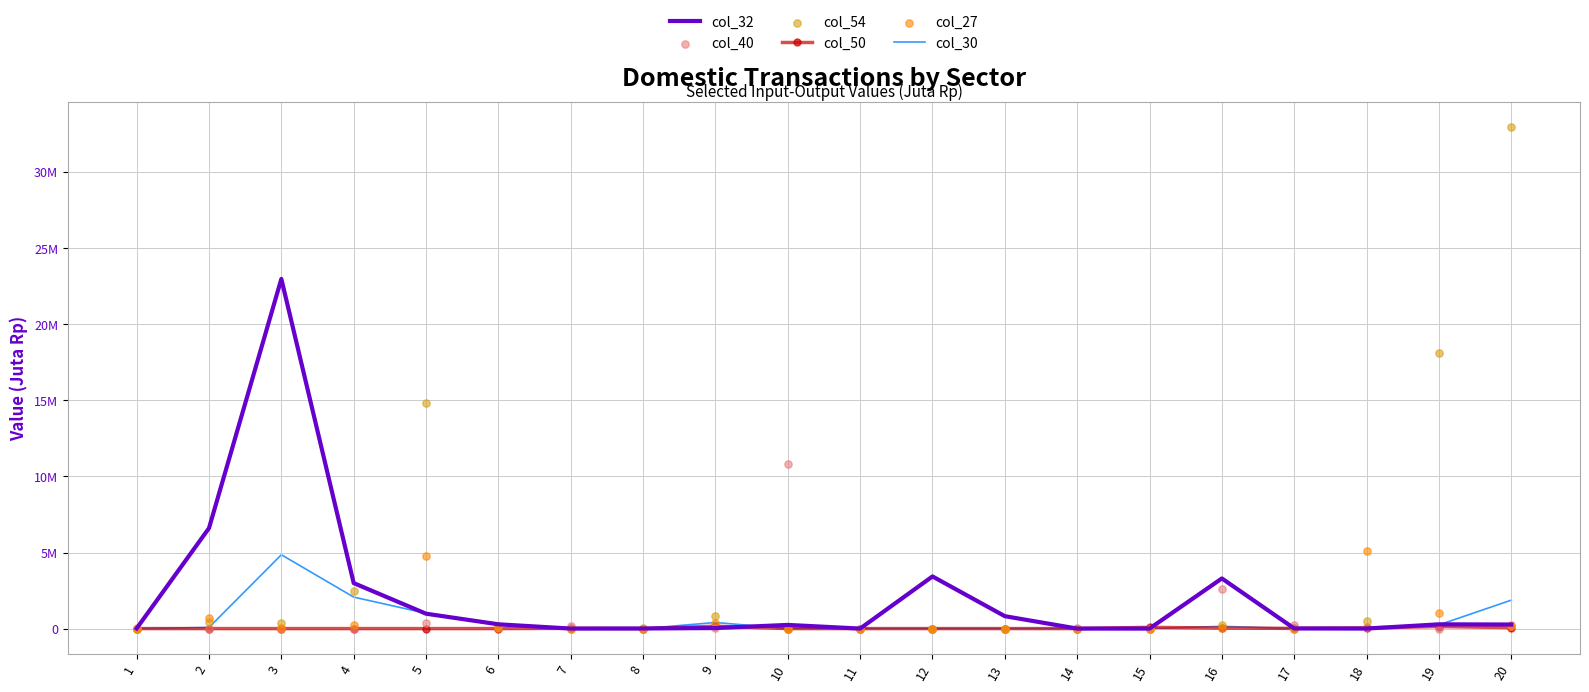

Which series has the largest total across all categories?

col_54